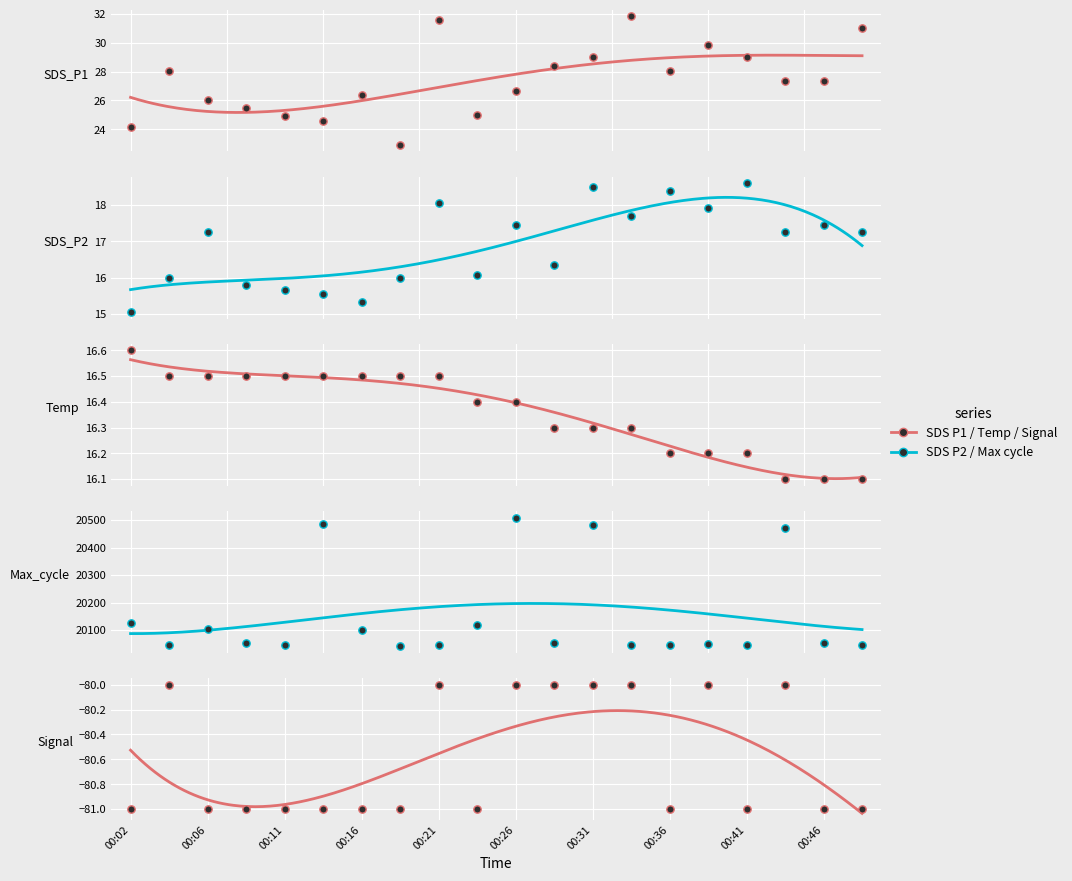

Which series has the largest total across all categories?

Max_cycle